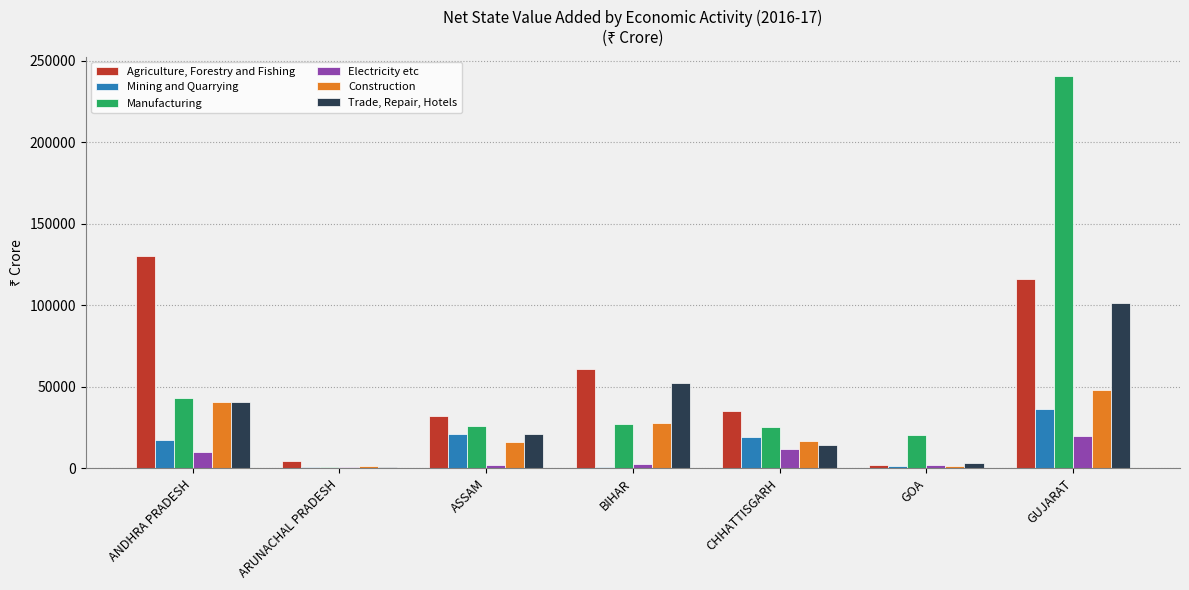

At which label is Agriculture, Forestry and Fishing closest to 66220?

BIHAR